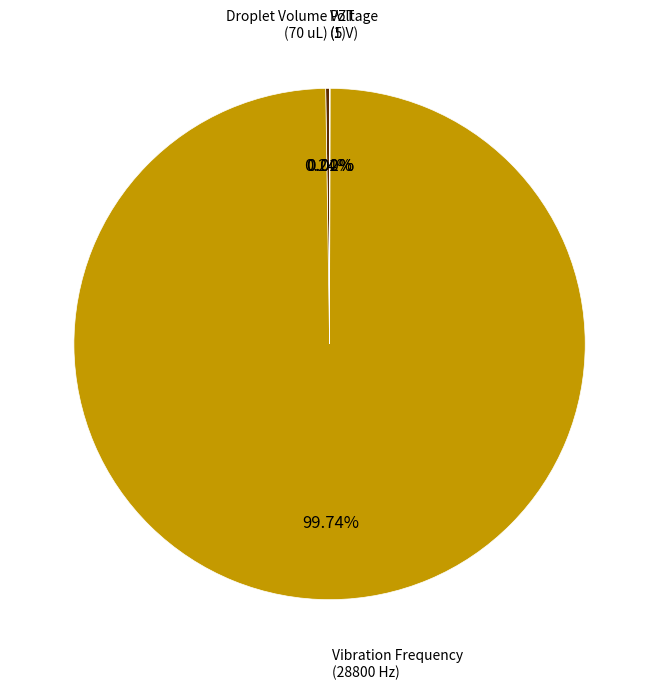

To the nearest percent, what is the difference between the largest and smallest slice percentages?

100%